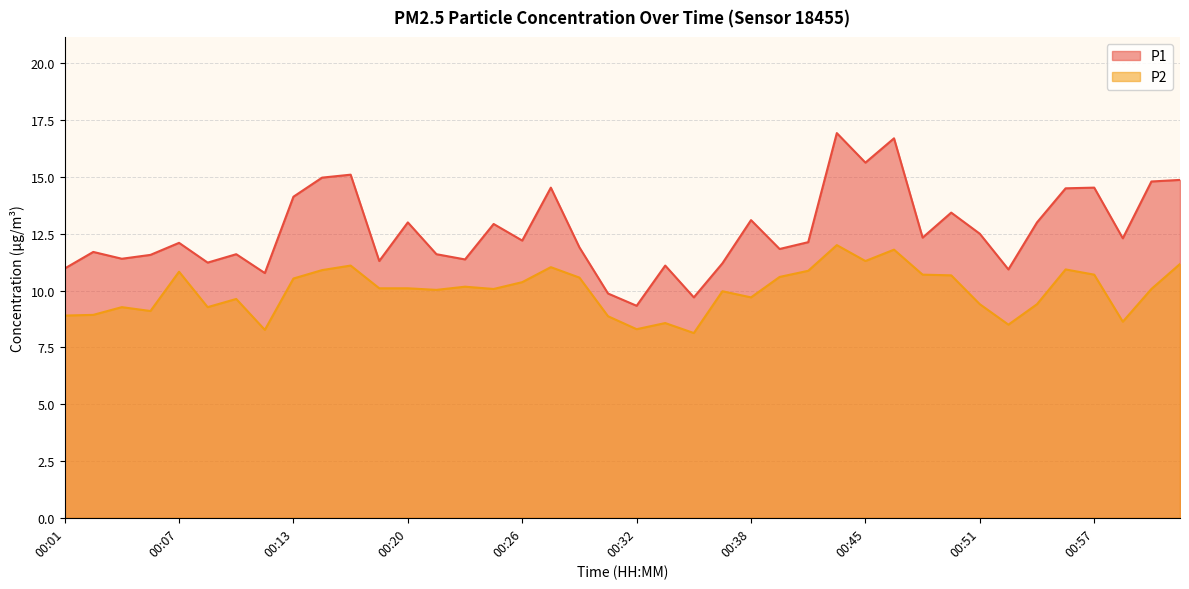

Reading right to left, extract all data points from this chart.

P1: 01:02=14.9	01:00=14.8	00:59=12.3	00:57=14.5	00:56=14.5	00:54=13.0	00:53=10.9	00:51=12.5	00:49=13.4	00:48=12.3	00:46=16.7	00:45=15.6	00:43=16.9	00:41=12.1	00:40=11.8	00:38=13.1	00:37=11.2	00:35=9.7	00:34=11.1	00:32=9.3	00:30=9.9	00:29=11.9	00:27=14.5	00:26=12.2	00:24=12.9	00:23=11.4	00:21=11.6	00:20=13.0	00:18=11.3	00:16=15.1	00:15=15.0	00:13=14.1	00:12=10.8	00:10=11.6	00:09=11.2	00:07=12.1	00:06=11.6	00:04=11.4	00:02=11.7	00:01=11.0
P2: 01:02=11.2	01:00=10.1	00:59=8.6	00:57=10.7	00:56=10.9	00:54=9.4	00:53=8.5	00:51=9.4	00:49=10.7	00:48=10.7	00:46=11.8	00:45=11.3	00:43=12.0	00:41=10.9	00:40=10.6	00:38=9.7	00:37=10.0	00:35=8.1	00:34=8.6	00:32=8.3	00:30=8.9	00:29=10.6	00:27=11.0	00:26=10.4	00:24=10.1	00:23=10.2	00:21=10.0	00:20=10.1	00:18=10.1	00:16=11.1	00:15=10.9	00:13=10.5	00:12=8.3	00:10=9.6	00:09=9.3	00:07=10.8	00:06=9.1	00:04=9.3	00:02=8.9	00:01=8.9